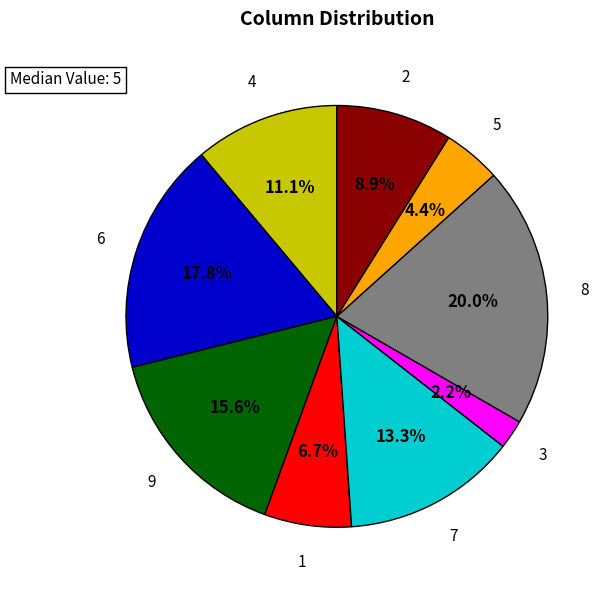

To the nearest percent, what portion does 2 represent?

9%